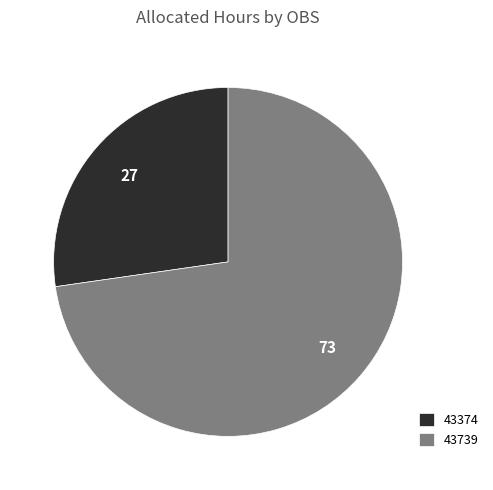

Do 43374 and 43739 together represent more than half of the pie?

Yes